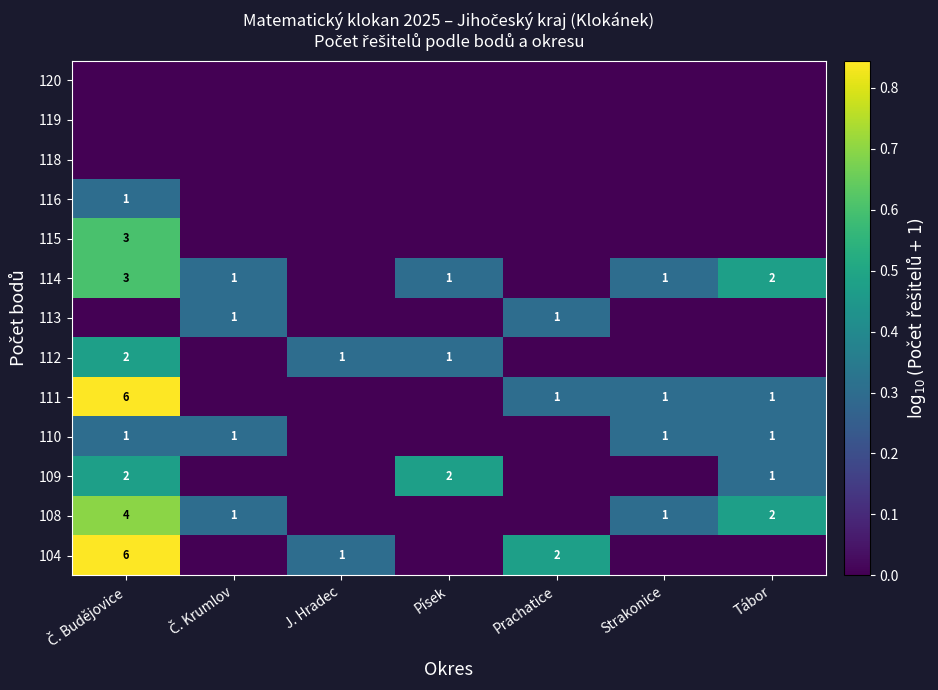

True or false: 113 has a value of 0.3 at Č. Krumlov.

True